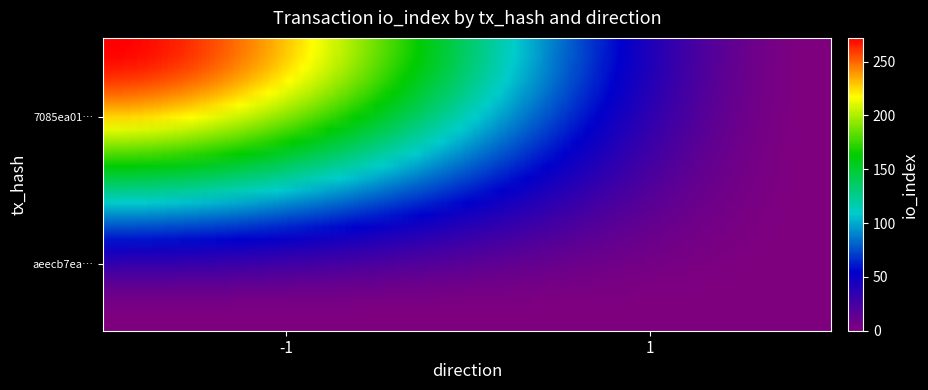

Which series has the largest total across all categories?

7085ea0182f8f30e6ce631ed1515c0b969bdb35